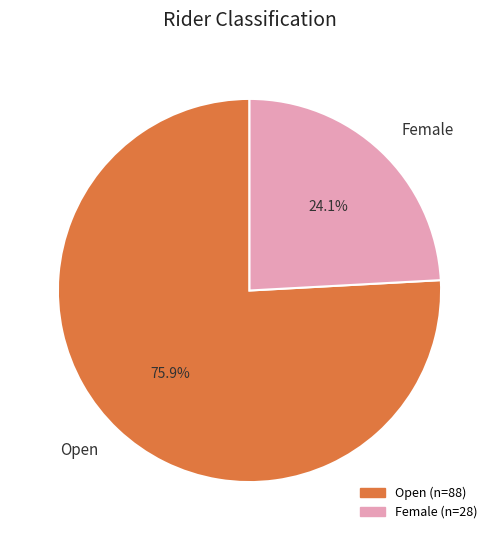

Is there any slice that represents more than half of the pie?

Yes